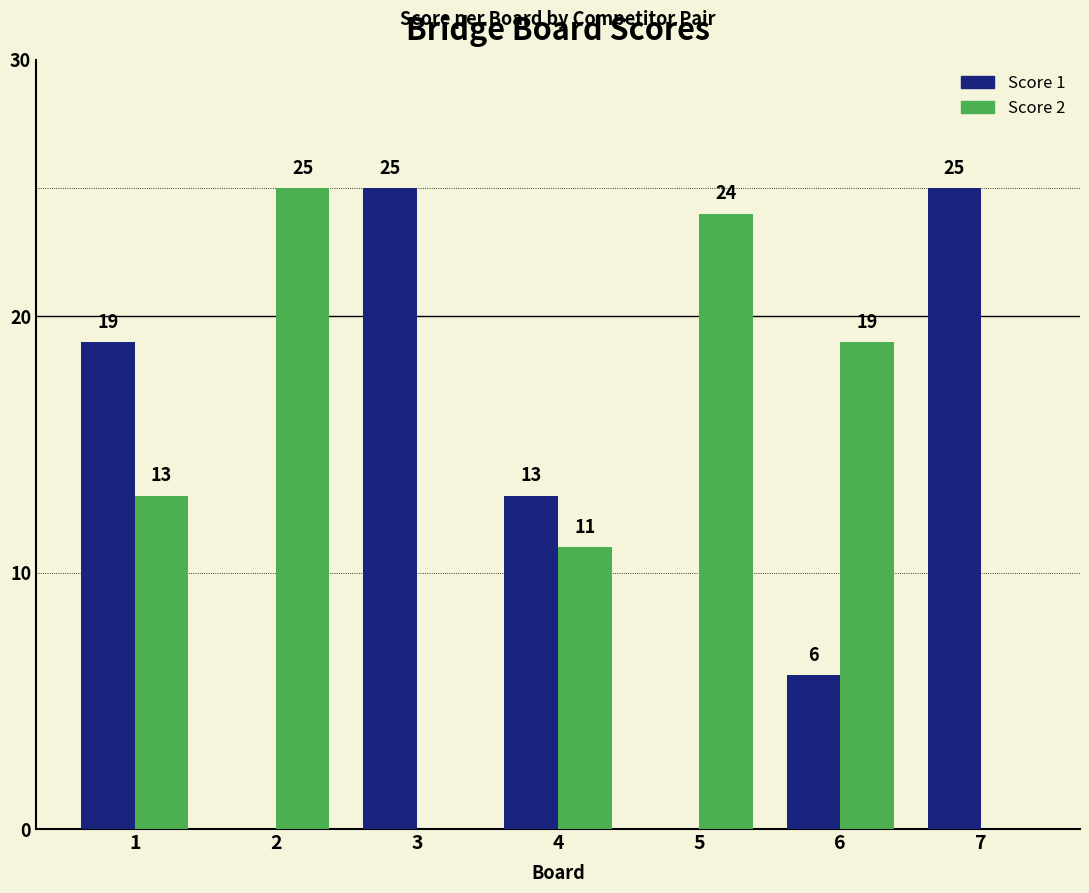

What is the sum of all Score 2 values?

92